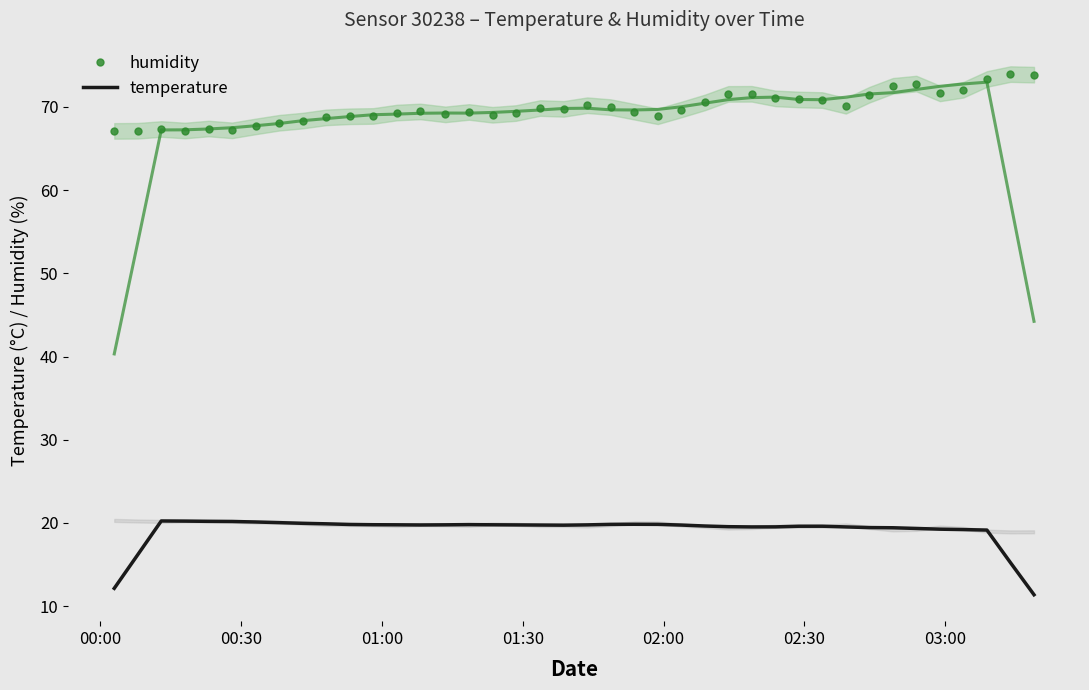

True or false: temperature and humidity cross at least once.

False